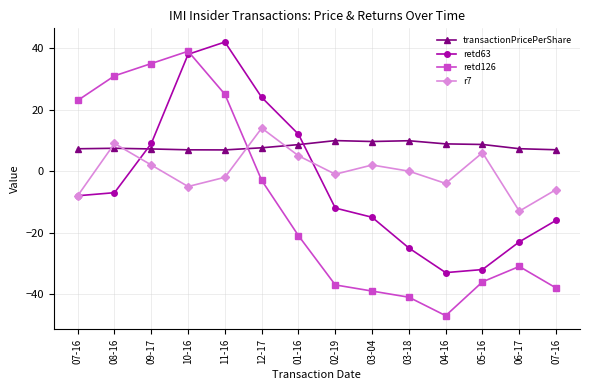

Rank the categories by retd63 value from lowest to highest.

04-16, 05-16, 03-18, 06-17, 07-16, 03-04, 02-19, 07-16, 08-16, 09-17, 01-16, 12-17, 10-16, 11-16